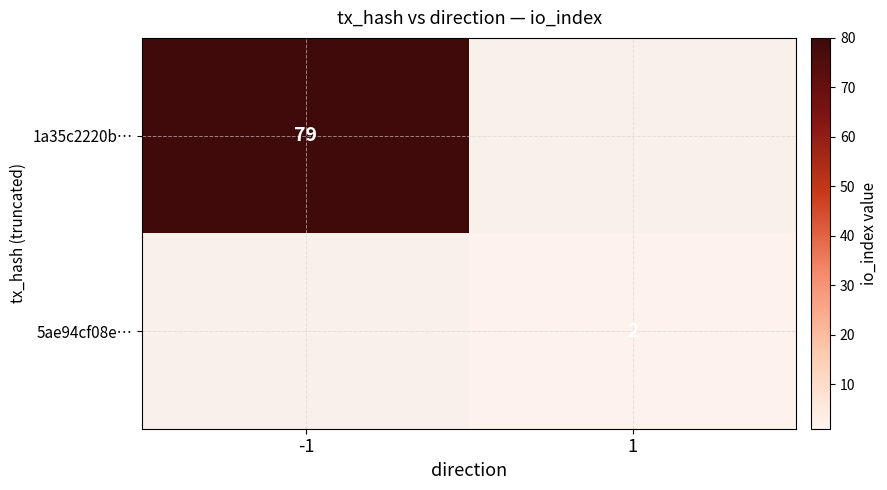

Which has a higher value, 1 or -1?

-1